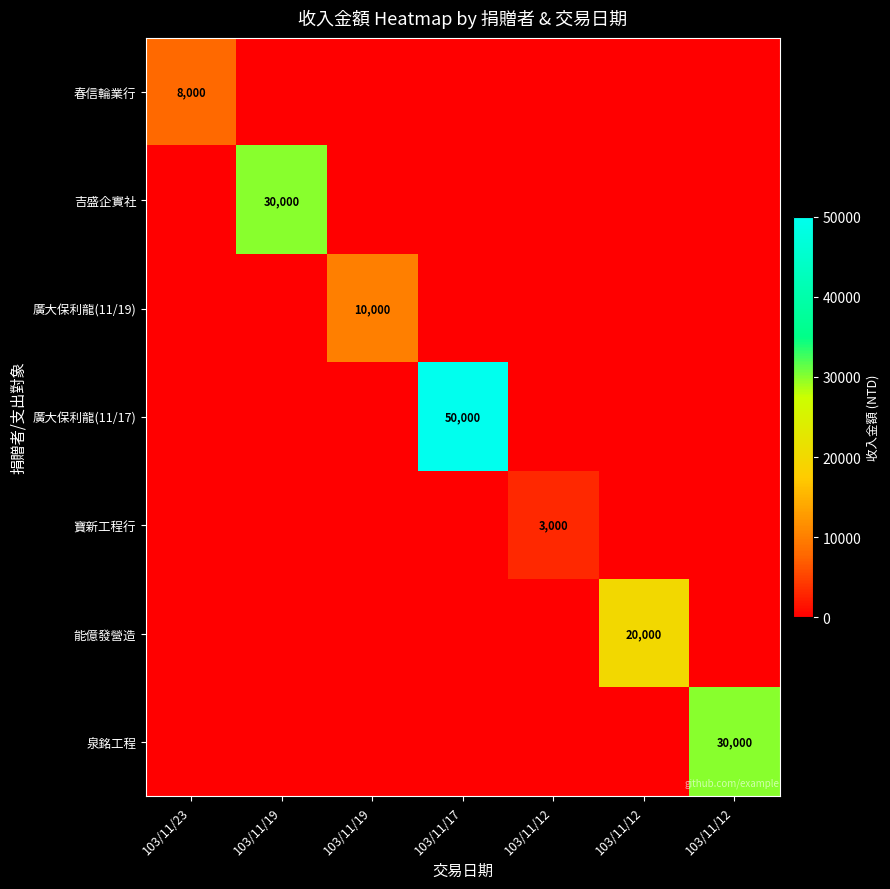

What value does the 能億發營造 series have at 103/11/12?

20000